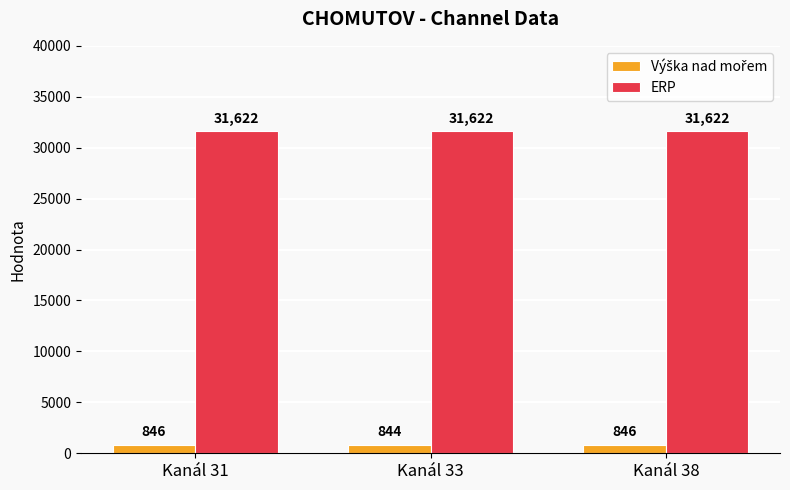

Are the bars horizontal?

No